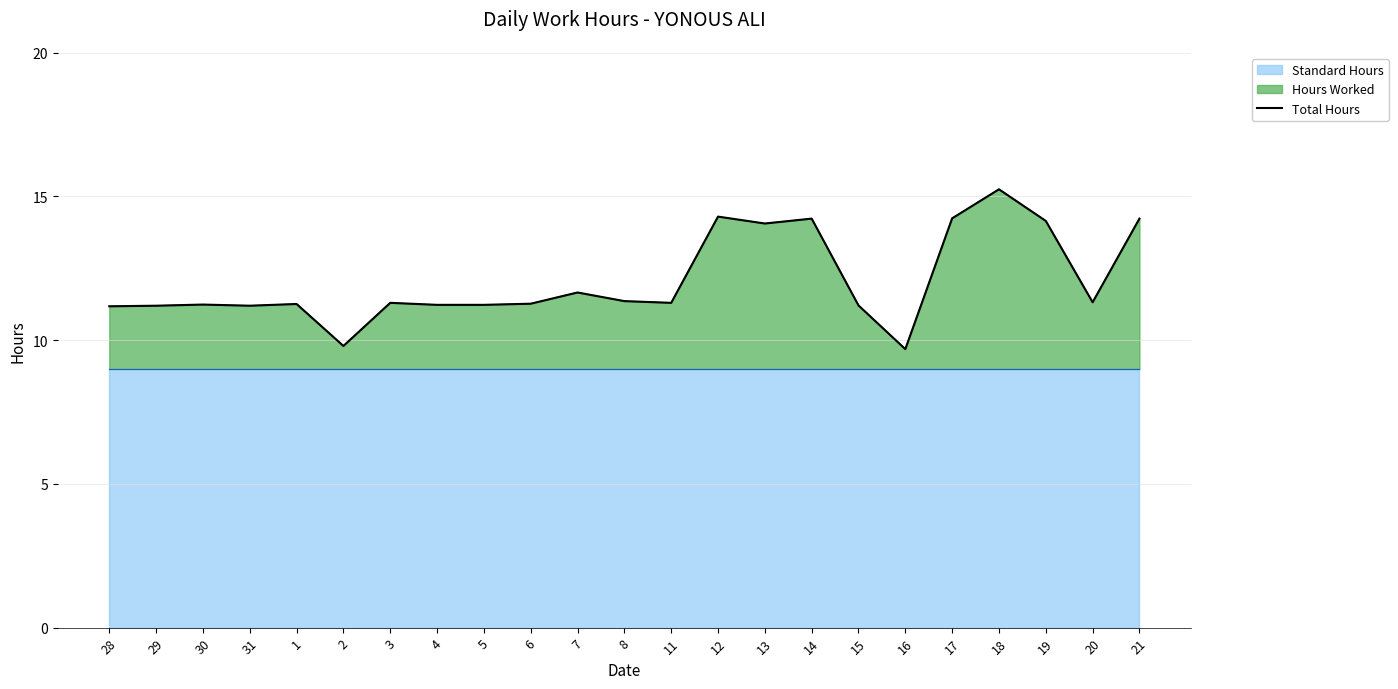

Reading left to right, transcribe all the data shown in this chart.

28=11.2	29=11.2	30=11.2	31=11.2	1=11.3	2=9.8	3=11.3	4=11.2	5=11.2	6=11.3	7=11.7	8=11.4	11=11.3	12=14.3	13=14.1	14=14.2	15=11.2	16=9.7	17=14.2	18=15.2	19=14.2	20=11.3	21=14.2